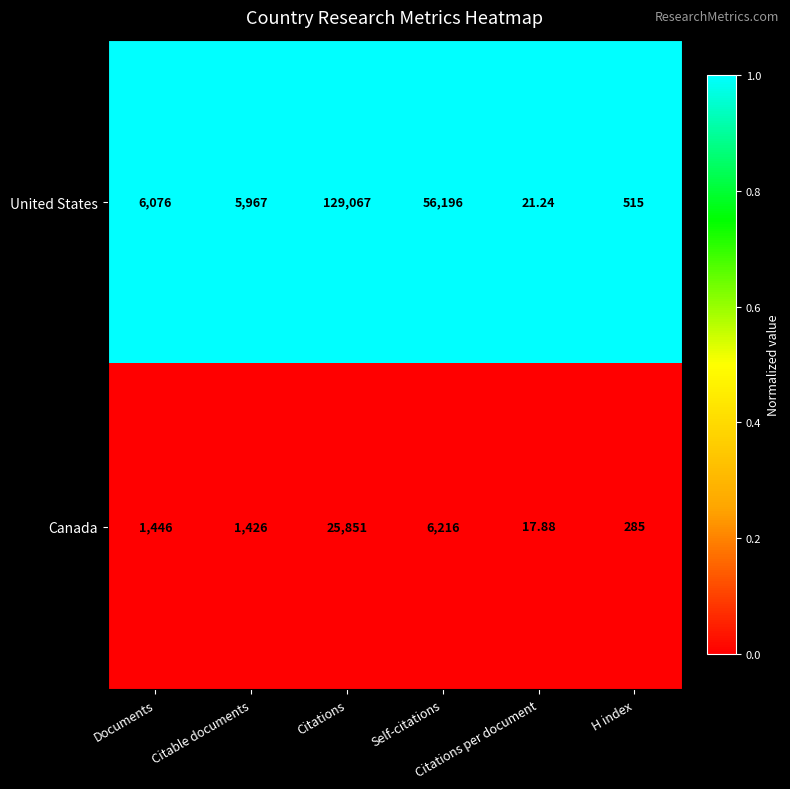

Rank the series at Citable documents from lowest to highest value.

Canada, United States